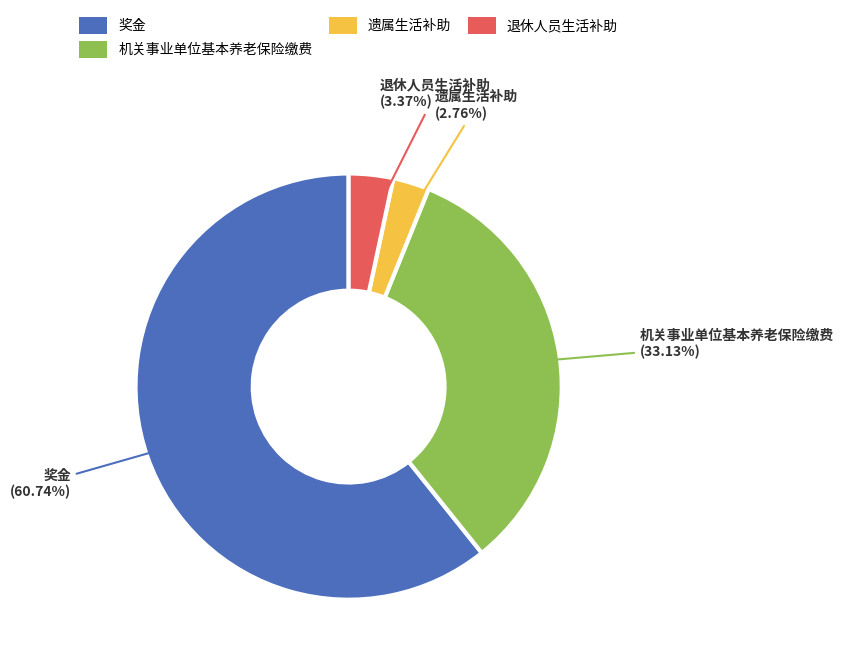

Between 退休人员生活补助 and 机关事业单位基本养老保险缴费, which is larger?

机关事业单位基本养老保险缴费